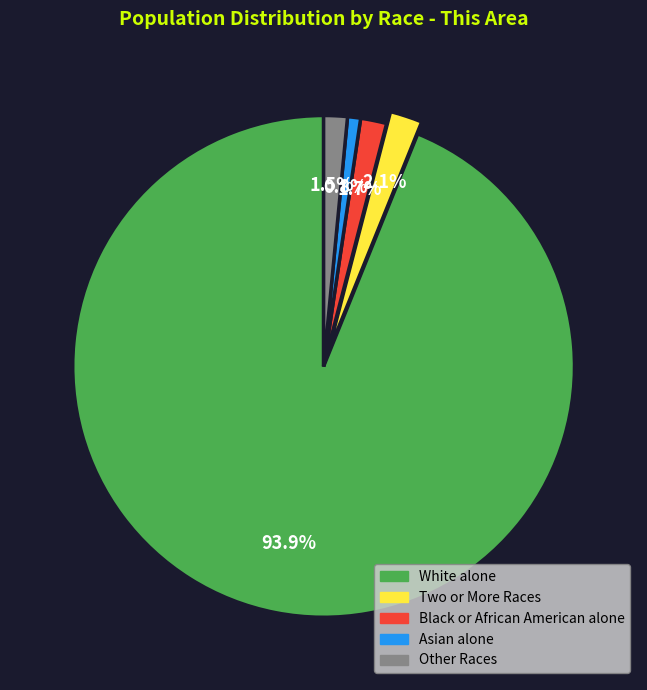

Is there a majority slice in this chart?

Yes